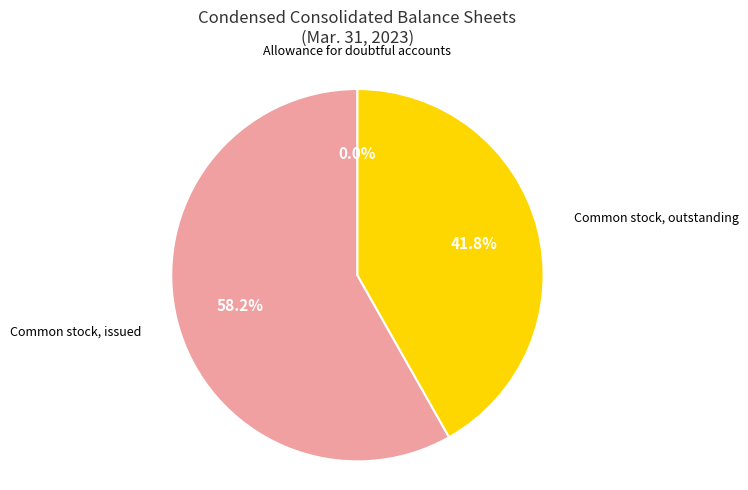

How many segments does this pie chart have?

3